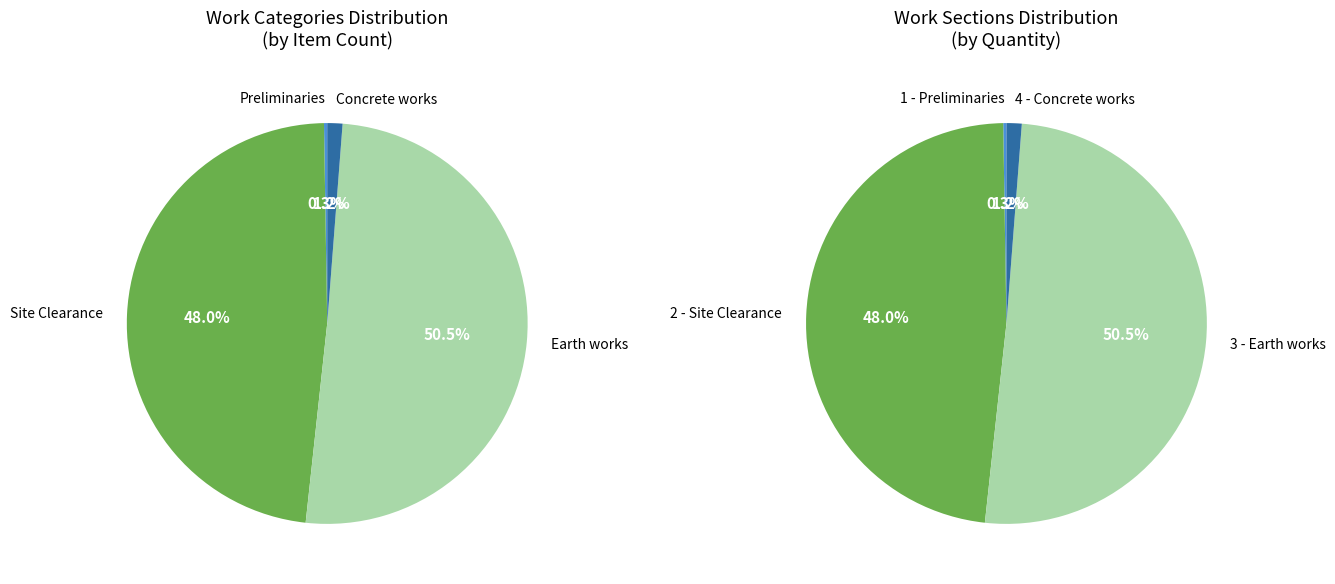

What is the largest slice in the pie chart?

Earth works